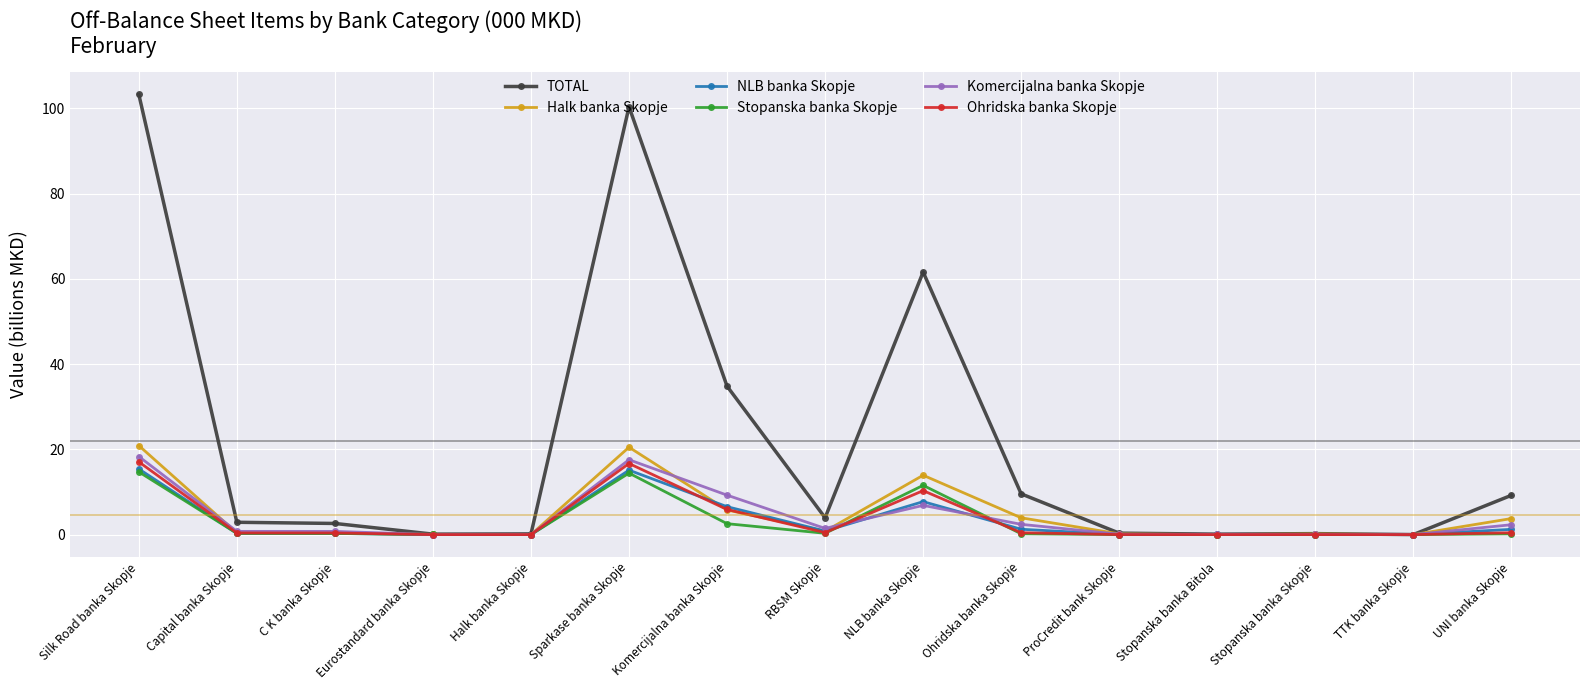

True or false: Ohridska banka Skopje has more than 1 interior local peaks.

True